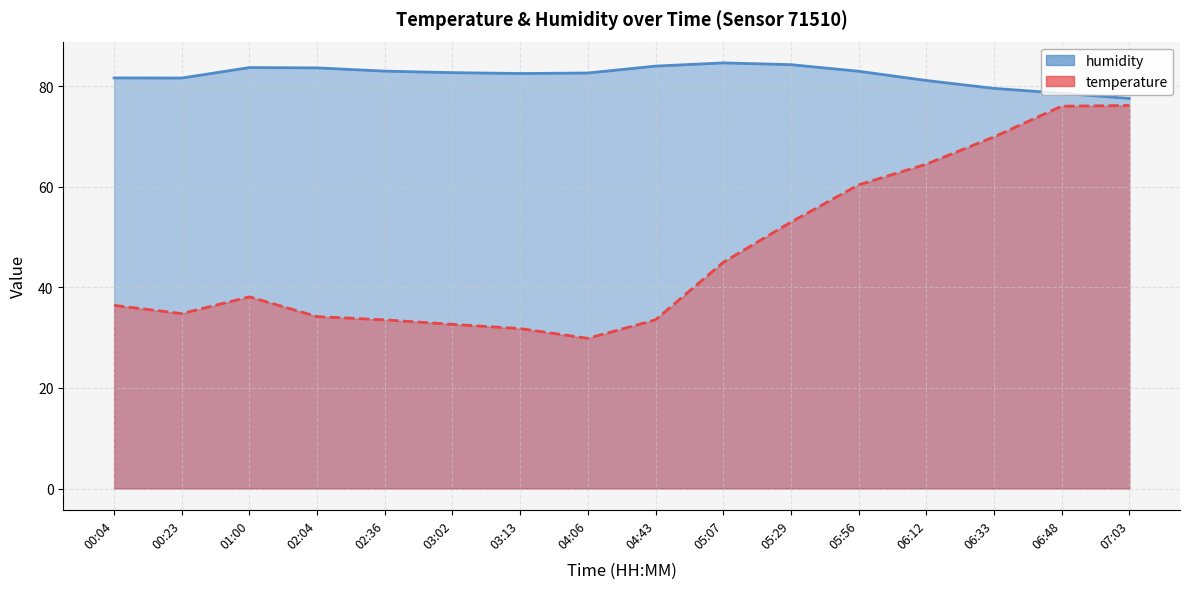

What is the value of the temperature point at the 7th from the left?

31.8